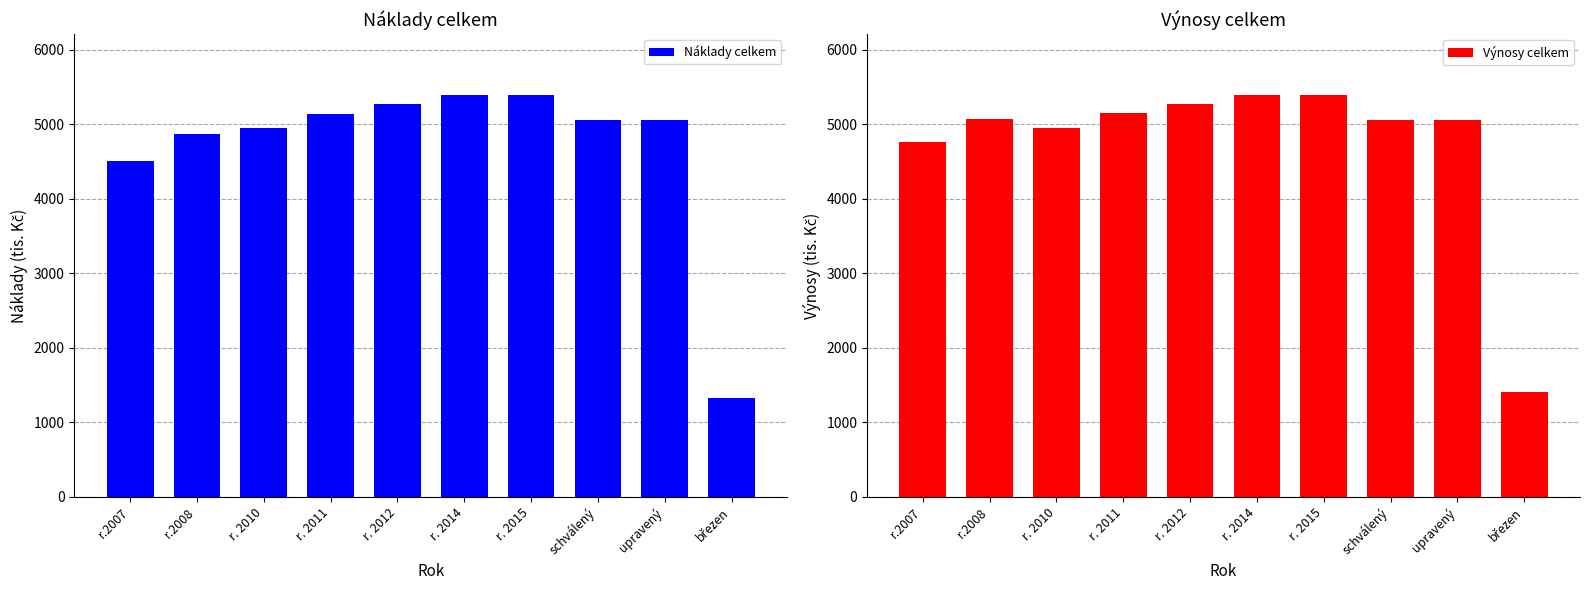

What is the highest value of the Náklady celkem series?

5397